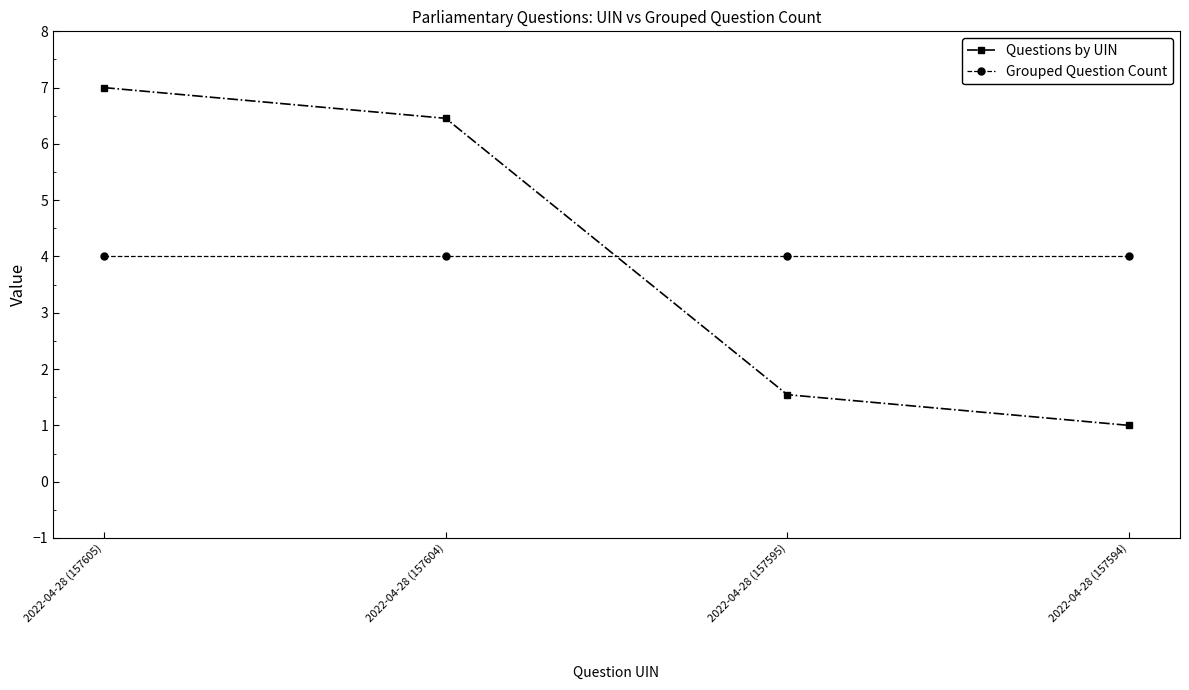

The Questions by UIN series shows 6.5 at 2022-04-28 (157604). True or false?

True